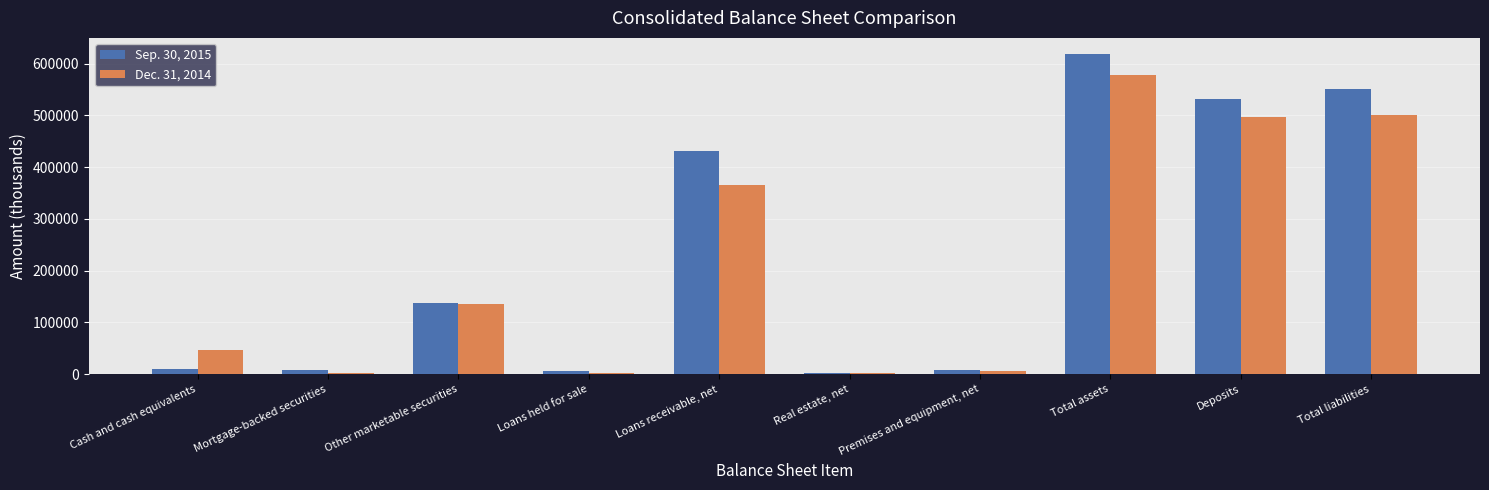

What is the minimum value for Sep. 30, 2015?

2504